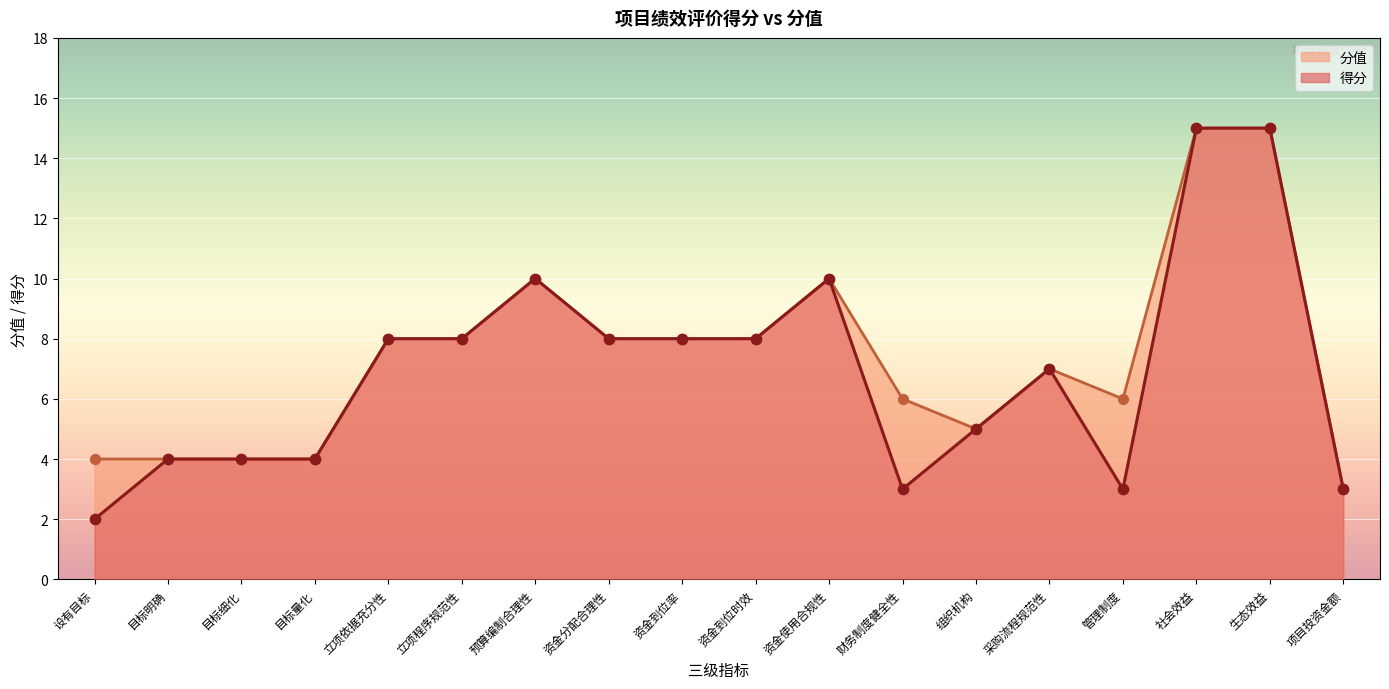

Is the value of 分值 at 目标明确 greater than the value of 得分 at 组织机构?

No